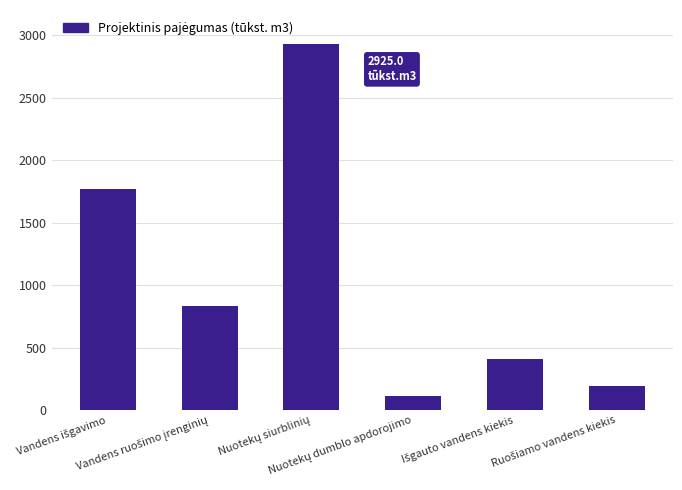

What is the smallest value displayed?

110.0